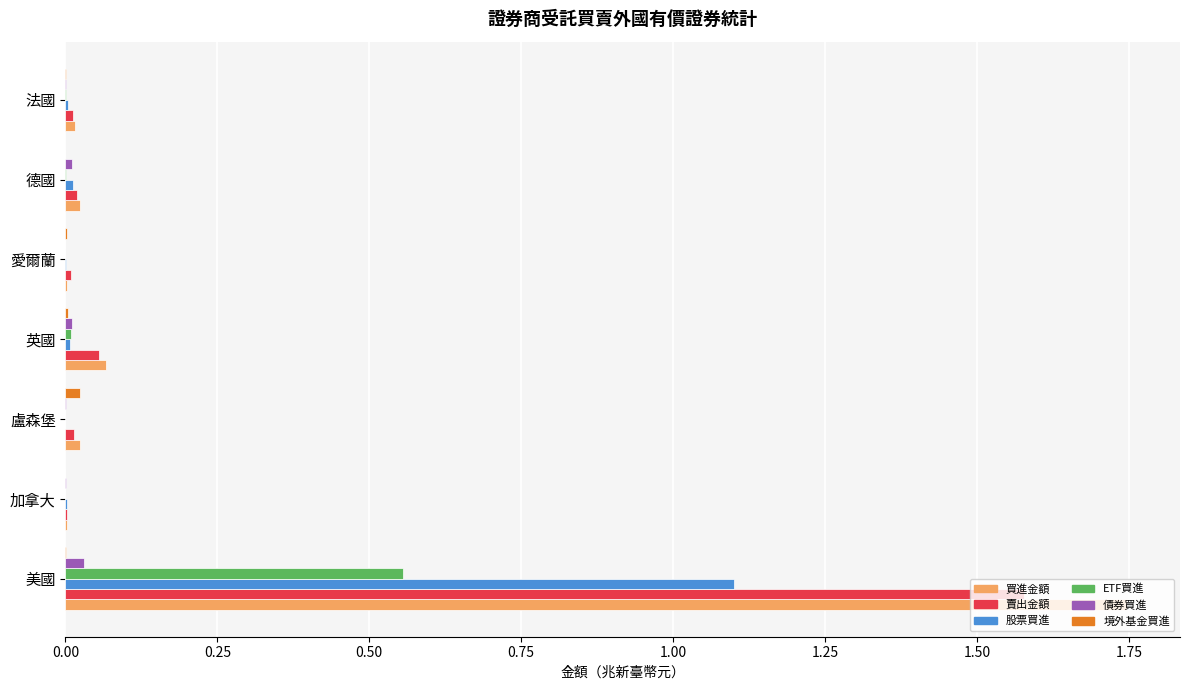

True or false: 股票買進 has a value of 0.0 at 德國.

True